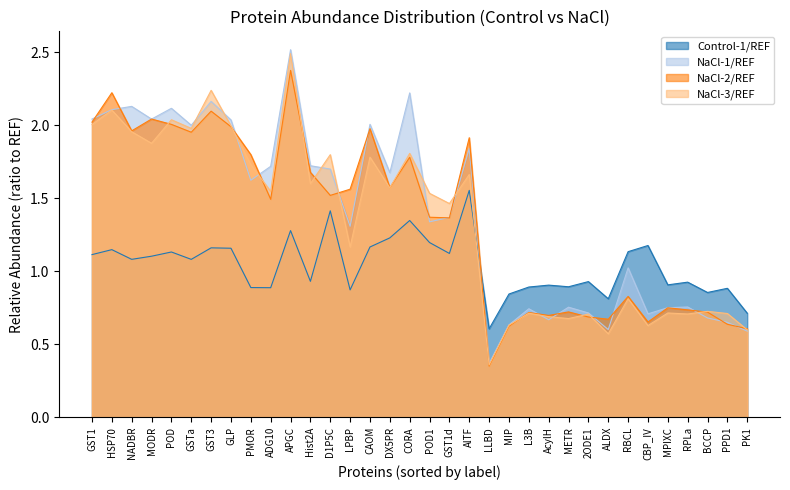

How many intersections are there between NaCl-1/REF and NaCl-3/REF?

11